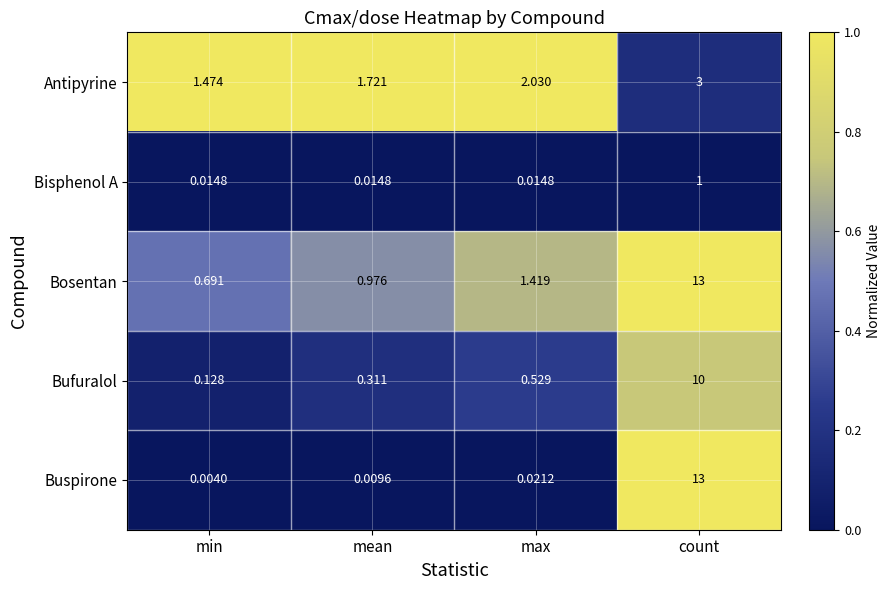

List the labels in order of Bosentan value, smallest first.

min, mean, max, count